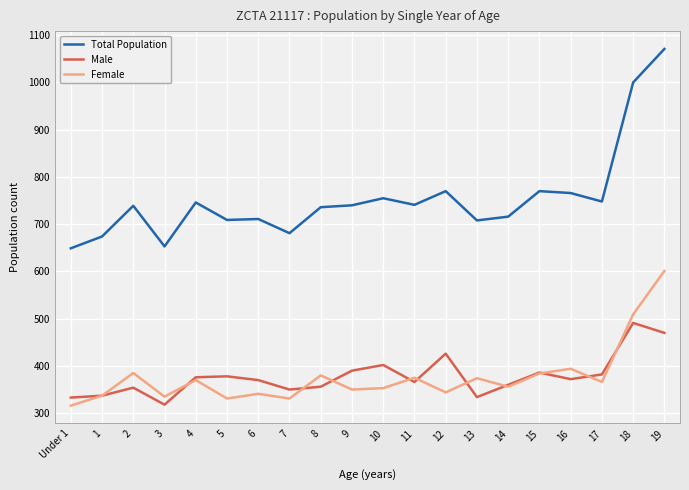

Where is Male nearest to the value 404?

10